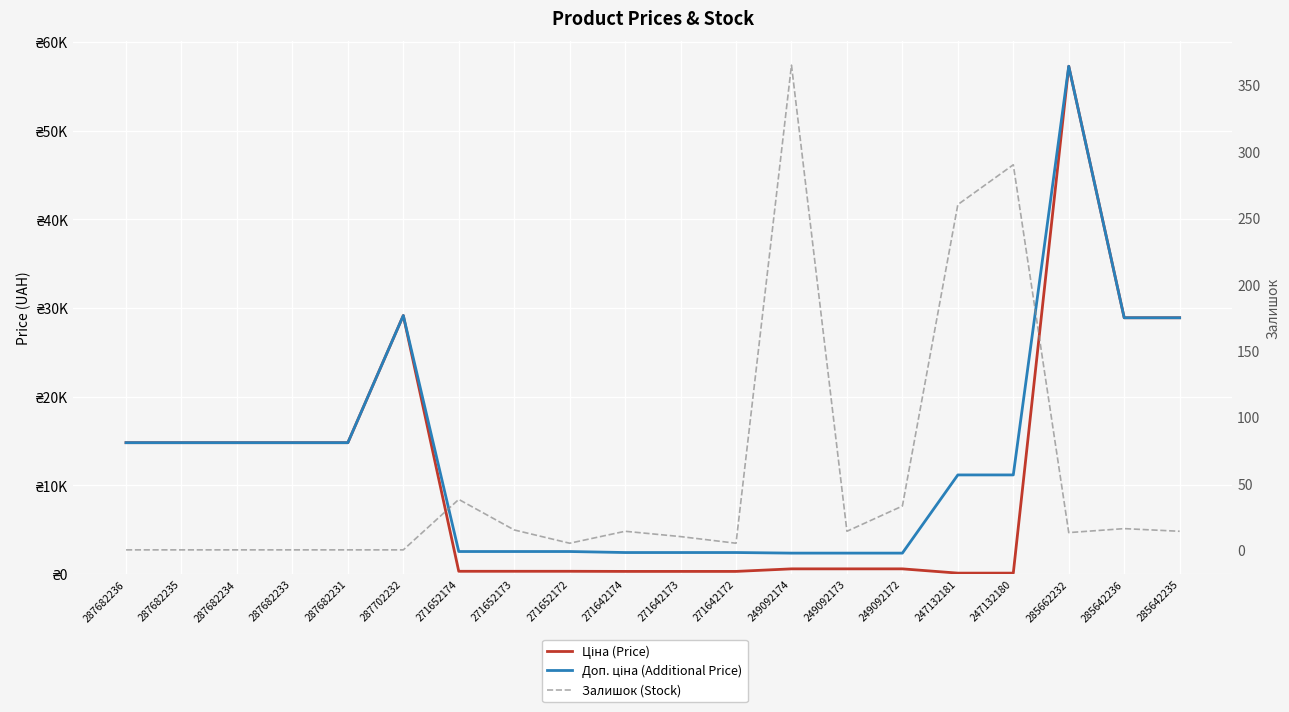

At which category is the sum across all series the highest?

285662232